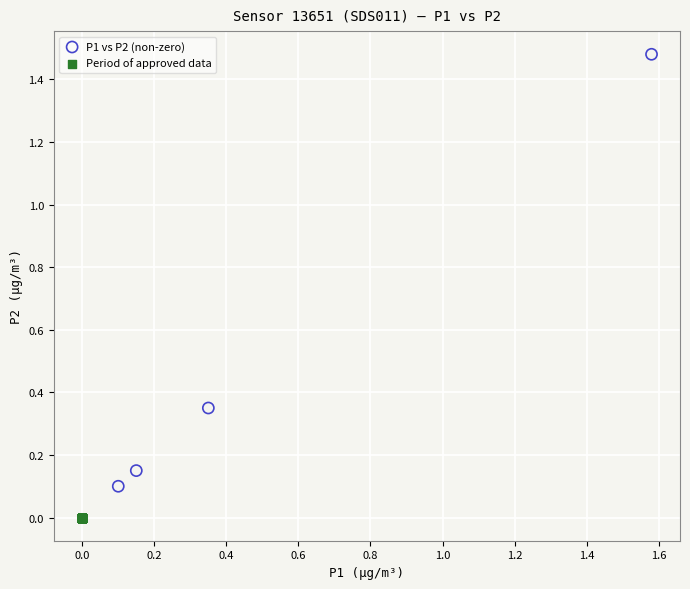

Which series contains the highest Y value?

P1 vs P2 (non-zero)